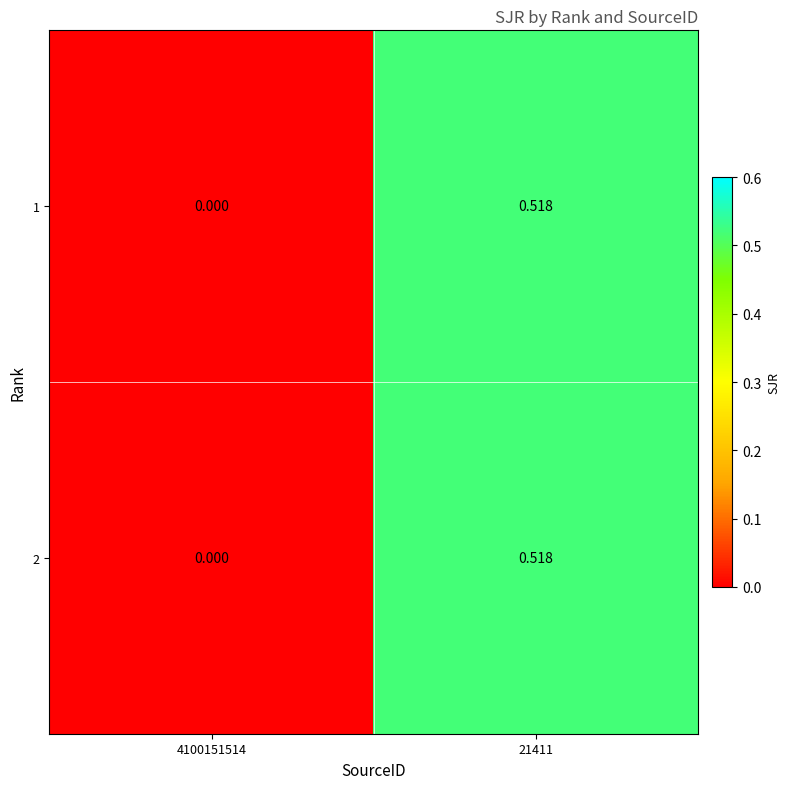

At which category does the chart reach its minimum across all series?

4100151514